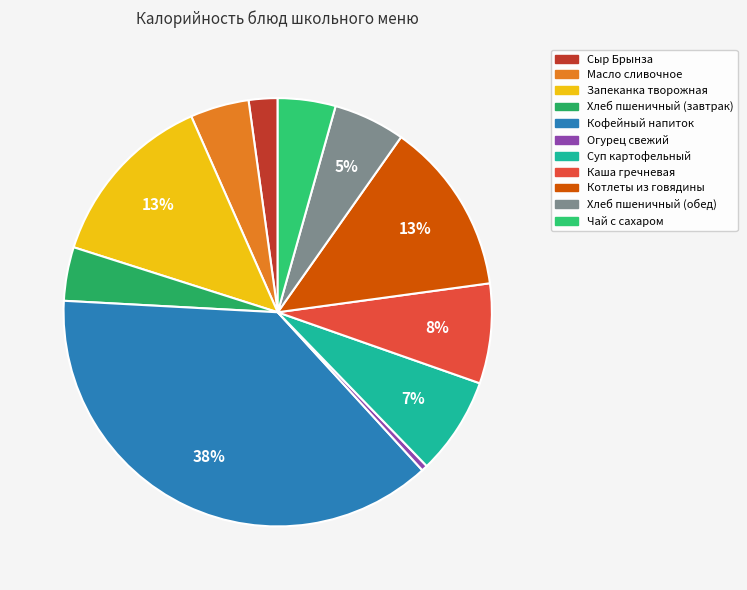

Is it true that Хлеб пшеничный (обед) is 5% of the pie?

True